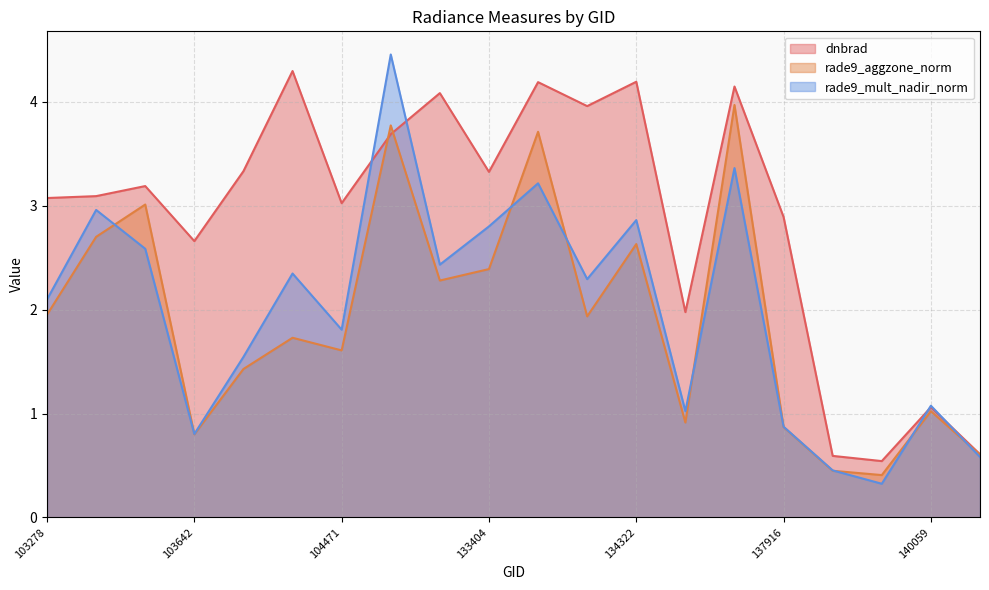

Does the chart display data point markers on the line(s)?

No